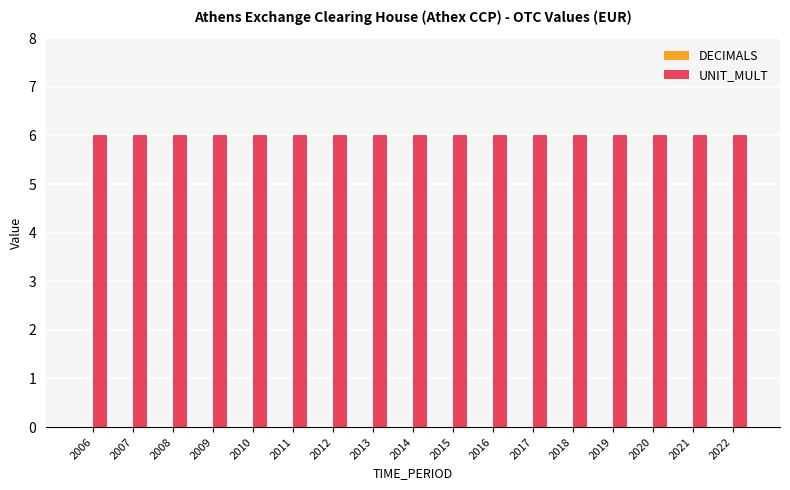

Is it true that DECIMALS equals 0 at 2010?

True